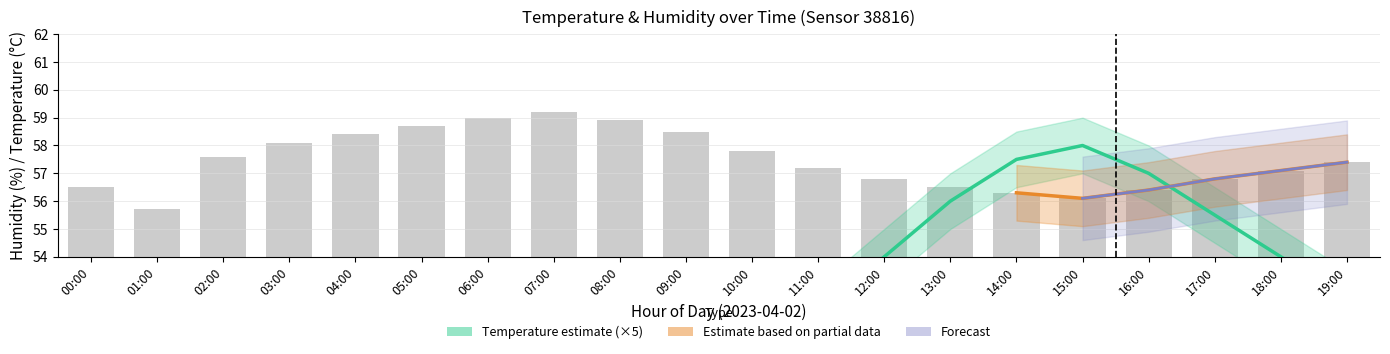

At which label is humidity_lower closest to 56?

18:00